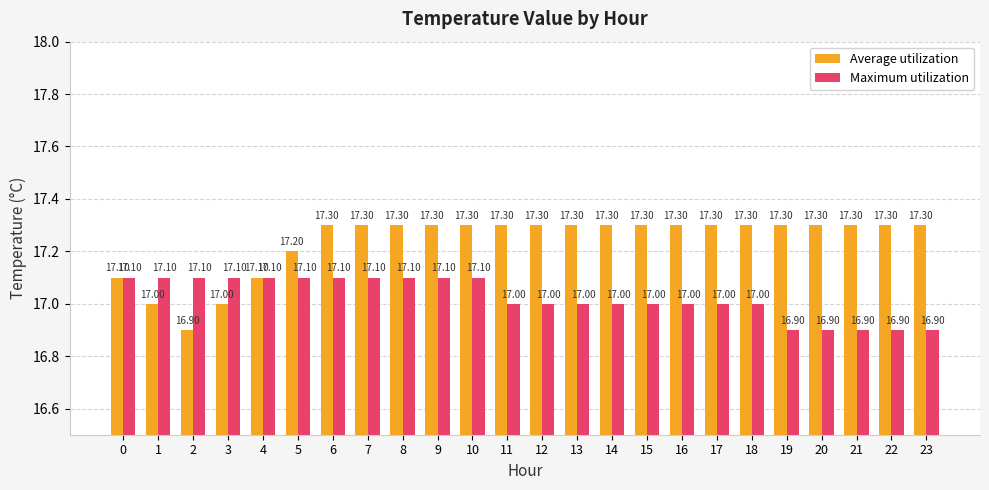

Rank the series at 9 from highest to lowest value.

Average utilization, Maximum utilization